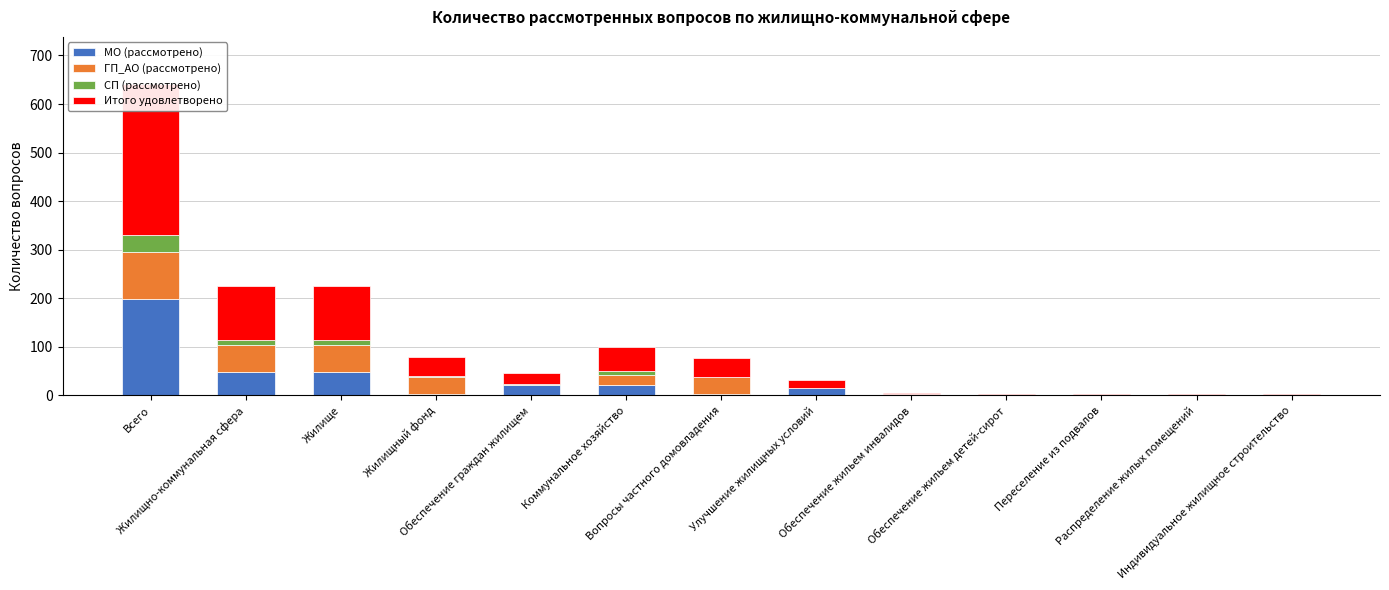

Reading left to right, what are all the values shown in this chart?

МО (рассмотрено): 199	48	48	3	21	22	2	15	2	1	1	1	1
ГП_АО (рассмотрено): 96	56	56	35	1	20	35	1	0	0	0	0	0
СП (рассмотрено): 35	10	10	1	1	8	1	0	0	0	0	0	0
Итого удовлетворено: 312	112	112	39	22	50	38	16	2	1	1	1	1